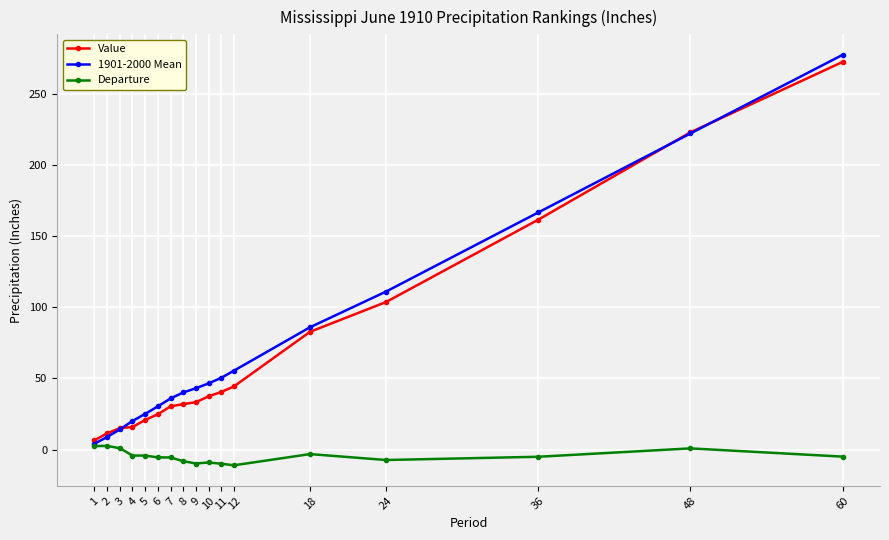

How many categories are shown in the chart?

17